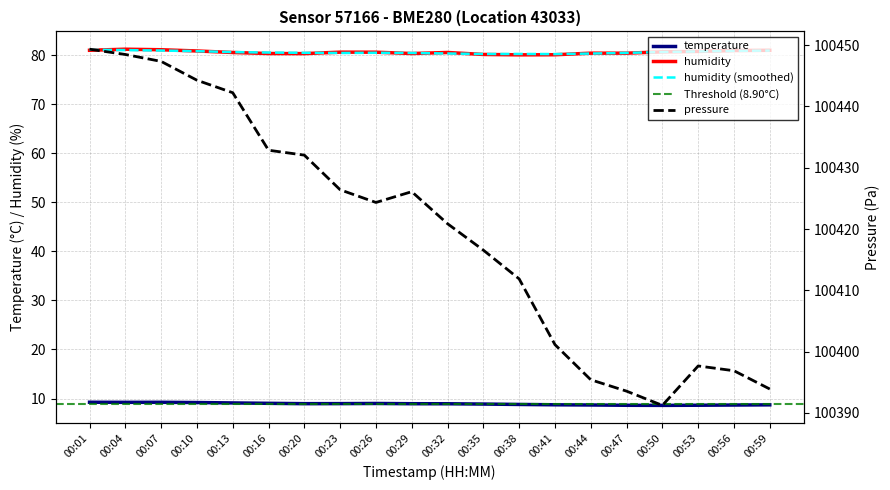

True or false: temperature and humidity intersect in this chart.

False